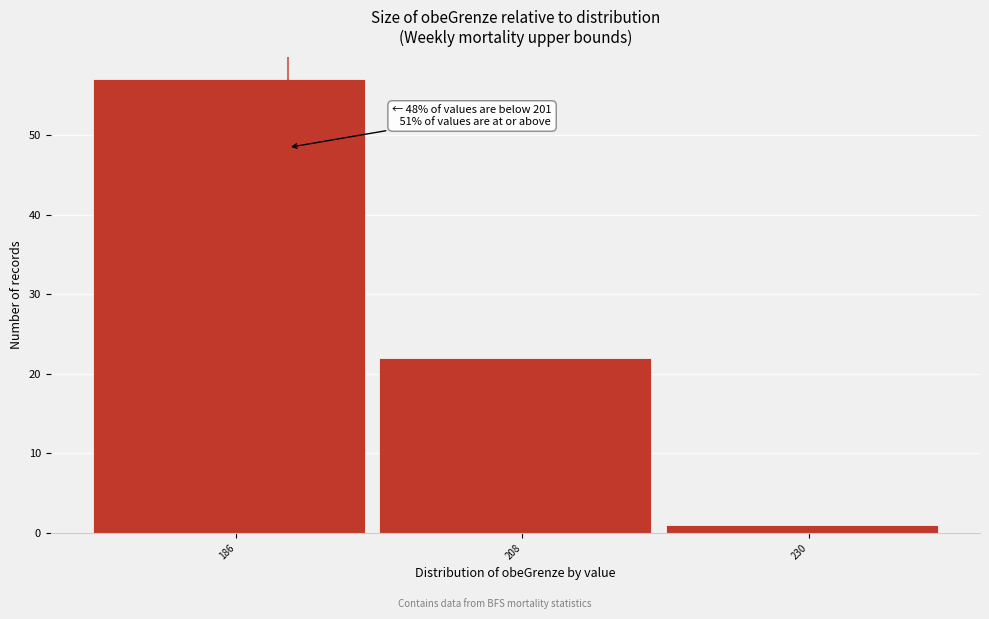

Reading left to right, list all the values displayed in this chart.

57	22	1